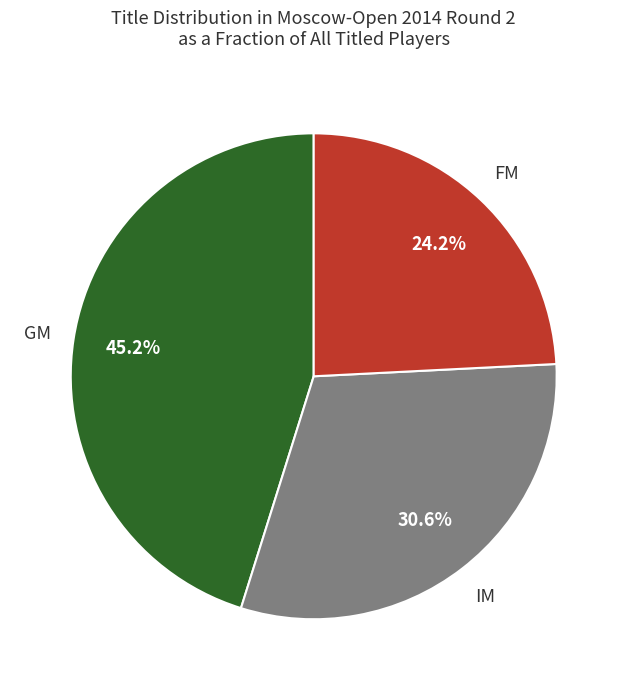

Is there a majority slice in this chart?

No